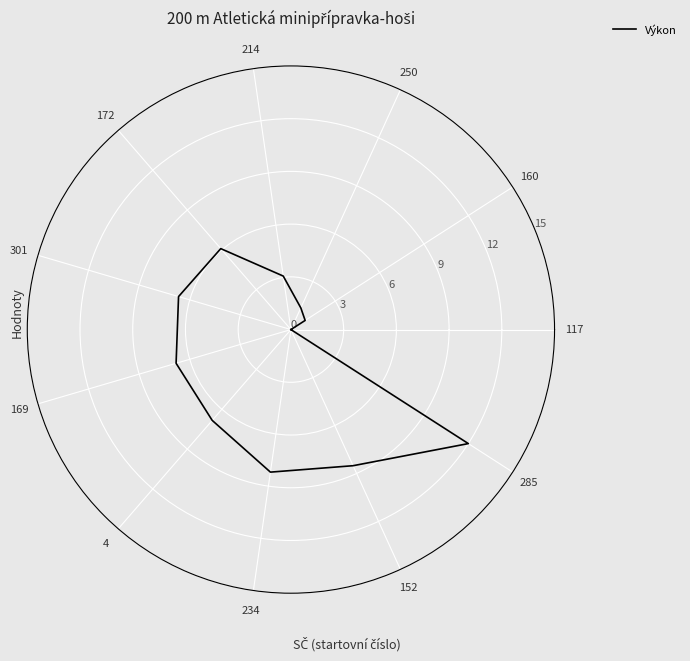

What is the difference between the second highest and minimum values?

8.5